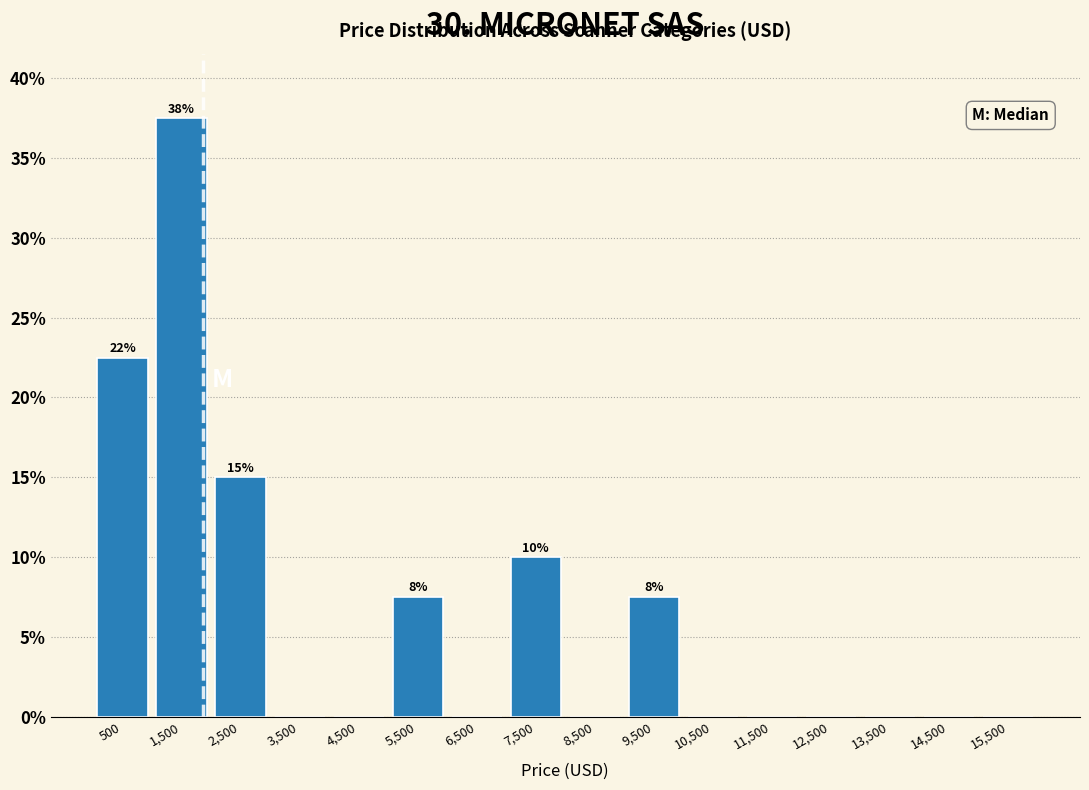

Over which range of the x-axis is the bar tallest?

1000 to 2000